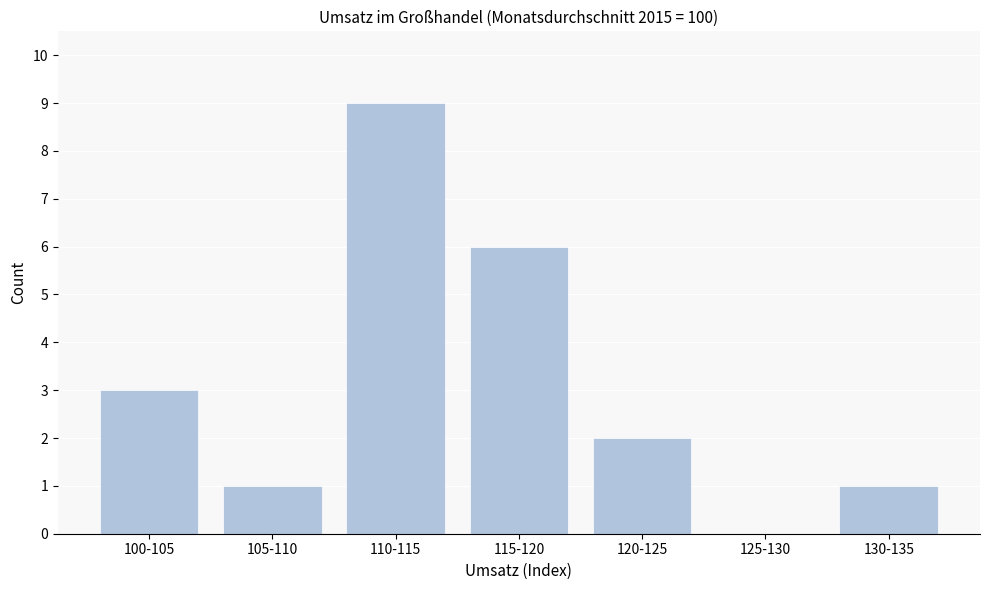

Reading left to right, what are all the values shown in this chart?

100-105=3	105-110=1	110-115=9	115-120=6	120-125=2	125-130=0	130-135=1